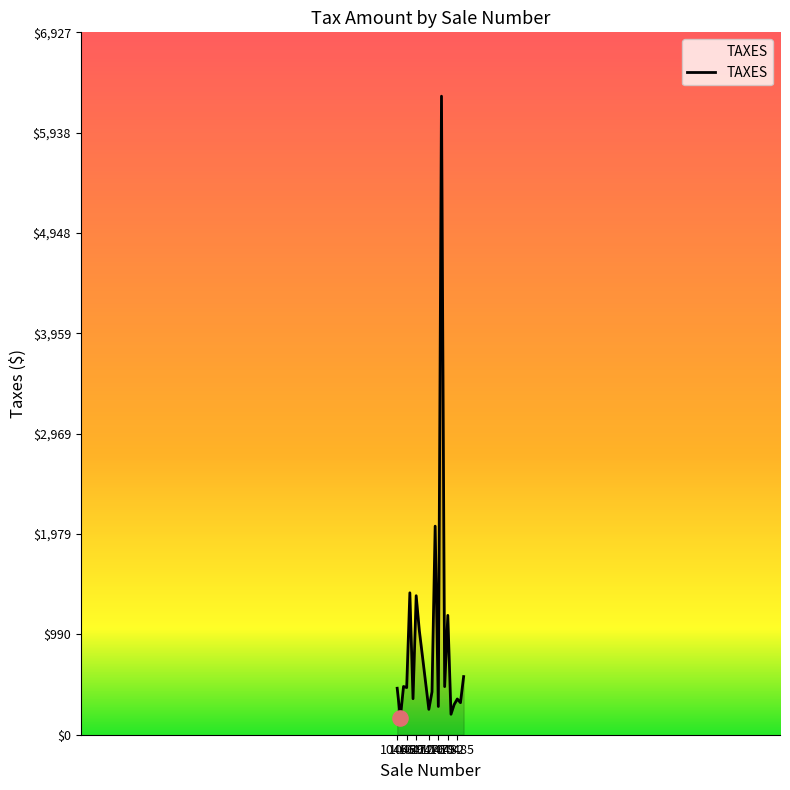

What is the difference between the maximum and minimum values?

6128.5